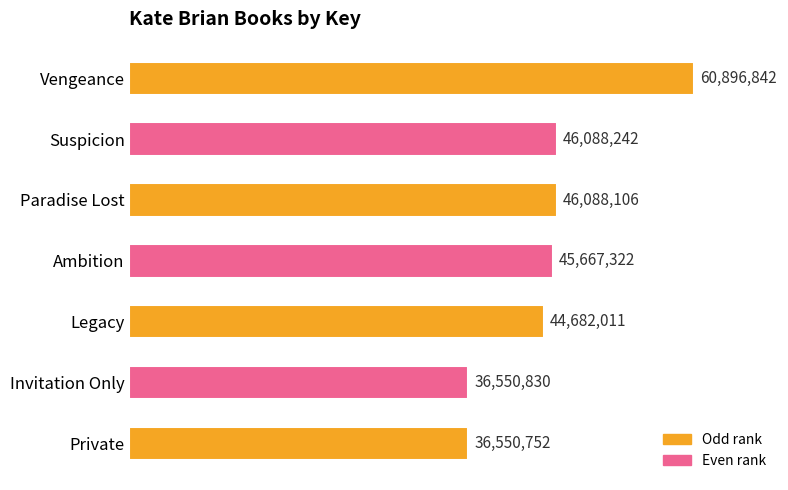

What is the difference between the second highest and minimum values?

9537490